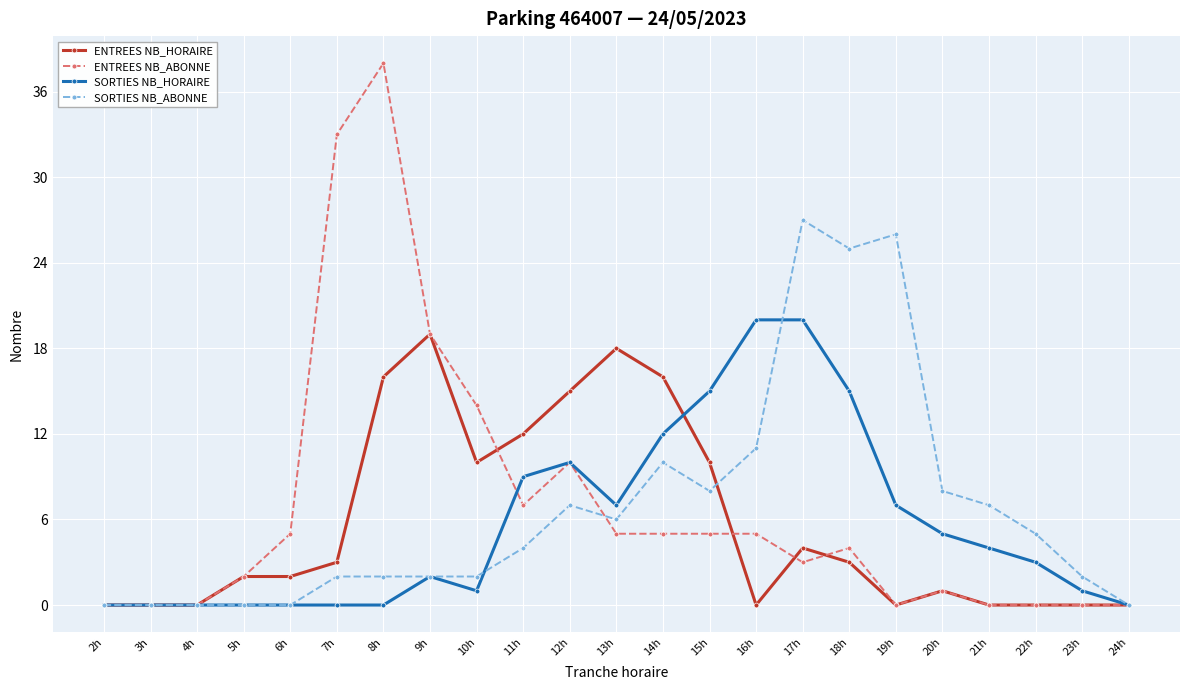

At 10h, list the series in order from largest to smallest.

ENTREES NB_ABONNE, ENTREES NB_HORAIRE, SORTIES NB_ABONNE, SORTIES NB_HORAIRE